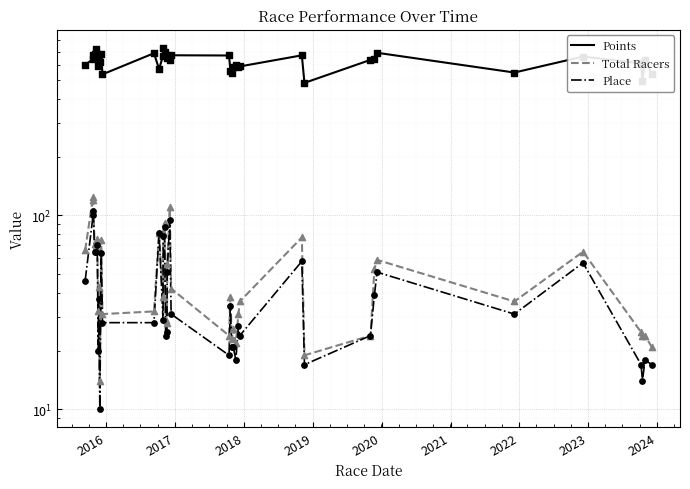

Is the value of Place at 2019 greater than the value of Total Racers at 2016?

No